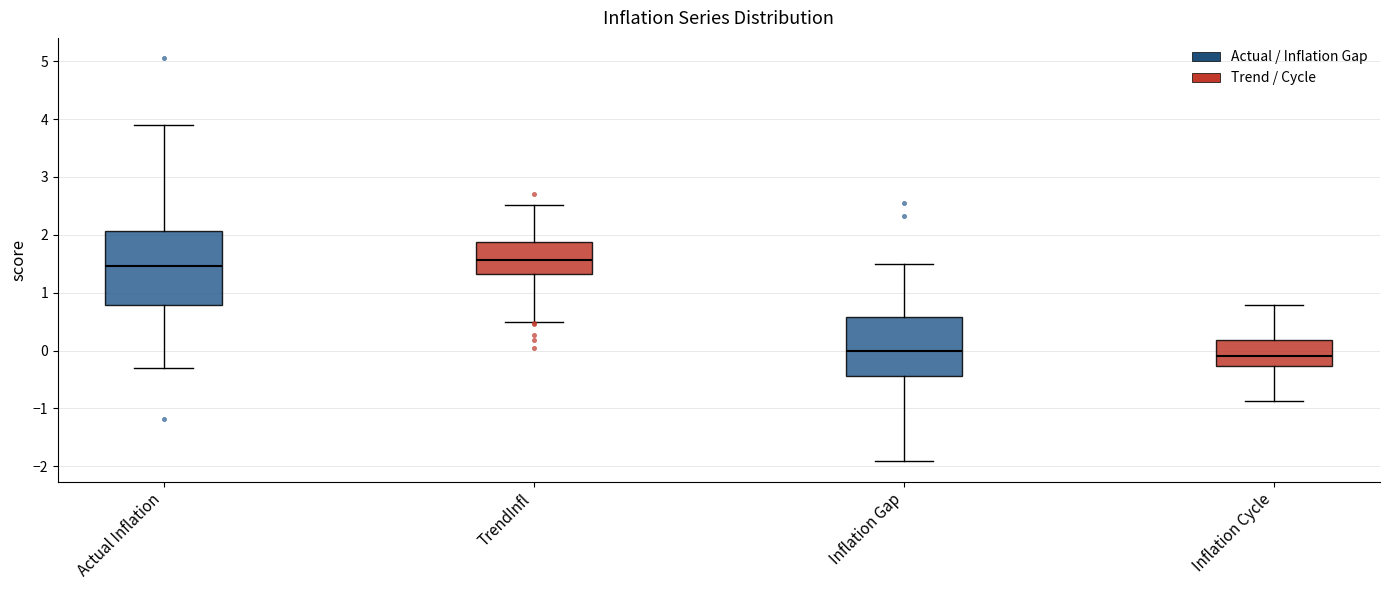

Where does the median line of the box for Inflation Cycle sit on the y-axis? The values are not printed on the chart, so give them approximately, as read against the axis.

-0.1